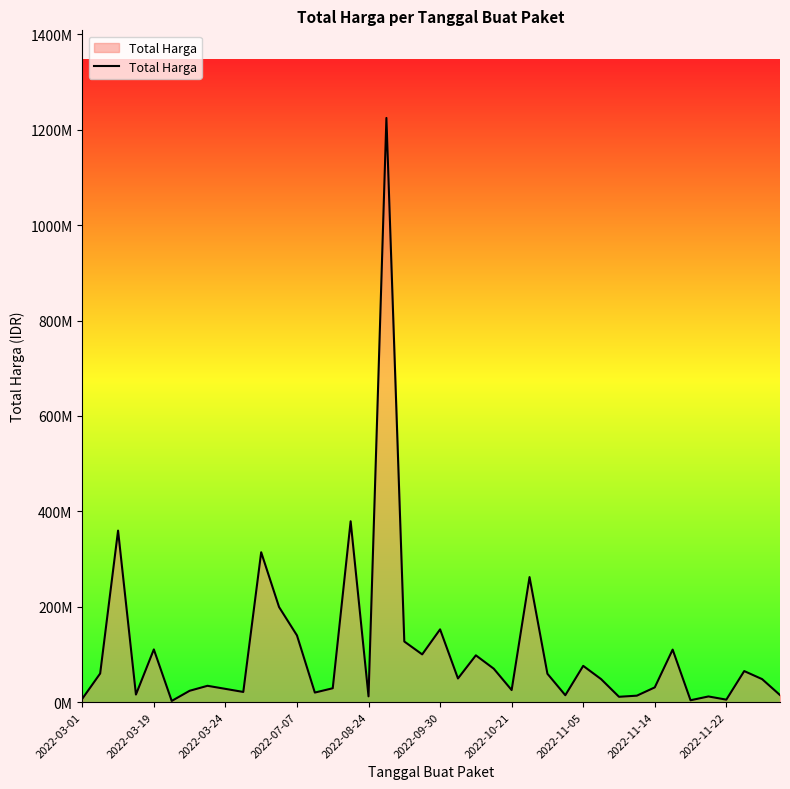

How many points are higher than both their immediate neighbors (excluding endpoints)?

13